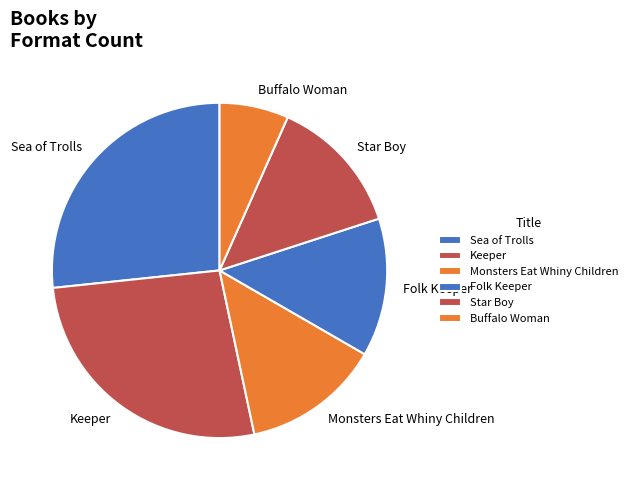

Is there any slice that represents more than half of the pie?

No